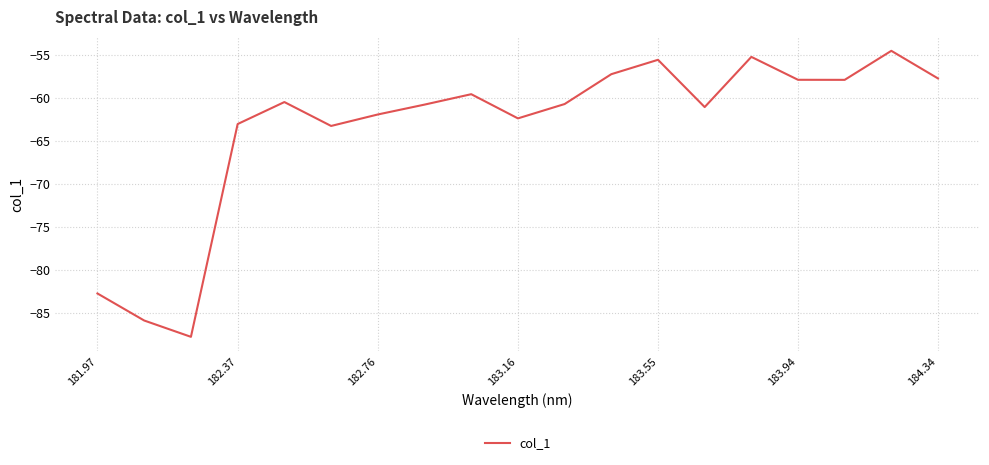

How many interior local peaks (higher than both neighbors) does the data have?

5